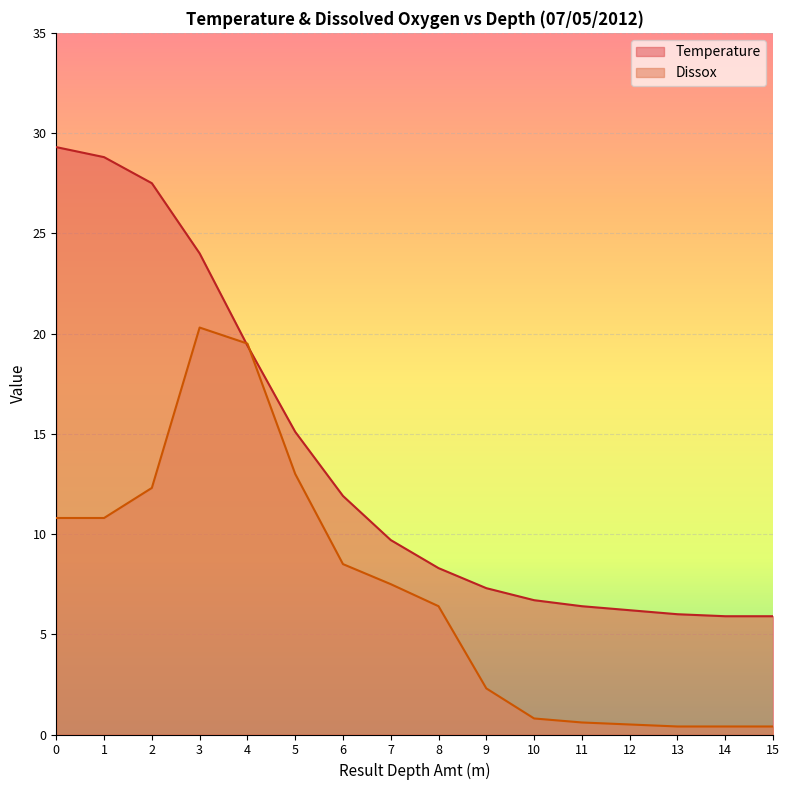

At which category does Dissox reach its first local peak?

3